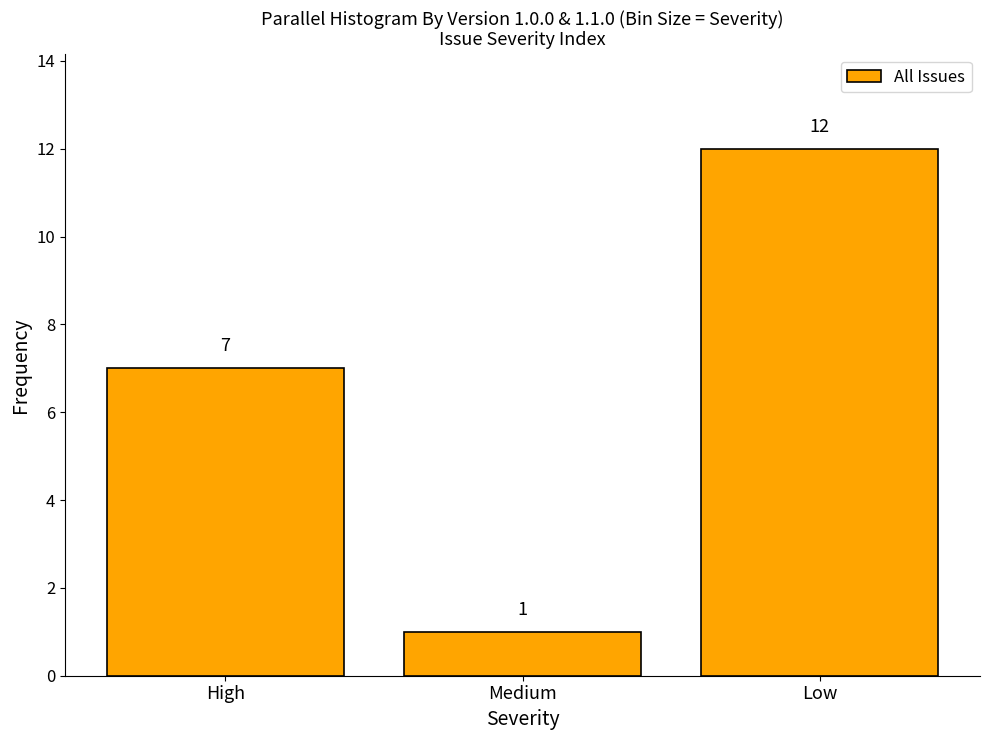

Reading right to left, transcribe all the data shown in this chart.

Low=12	Medium=1	High=7